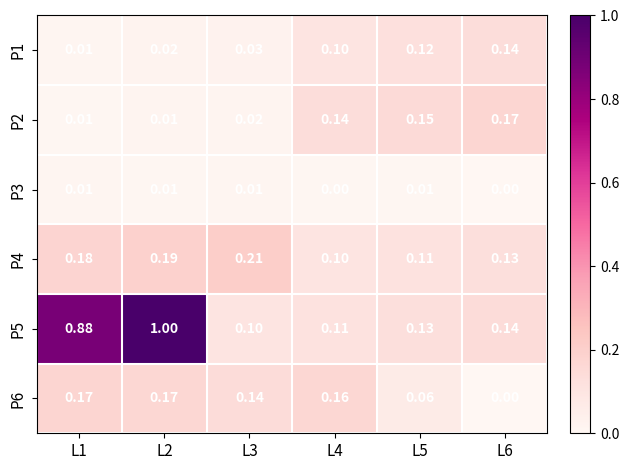

At which category is the sum across all series the highest?

L2